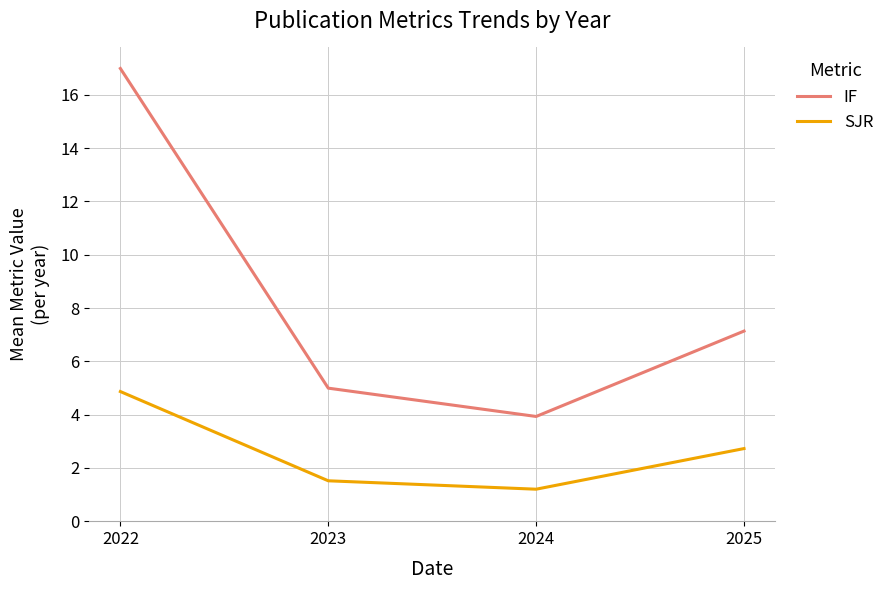

True or false: SJR and IF intersect in this chart.

False